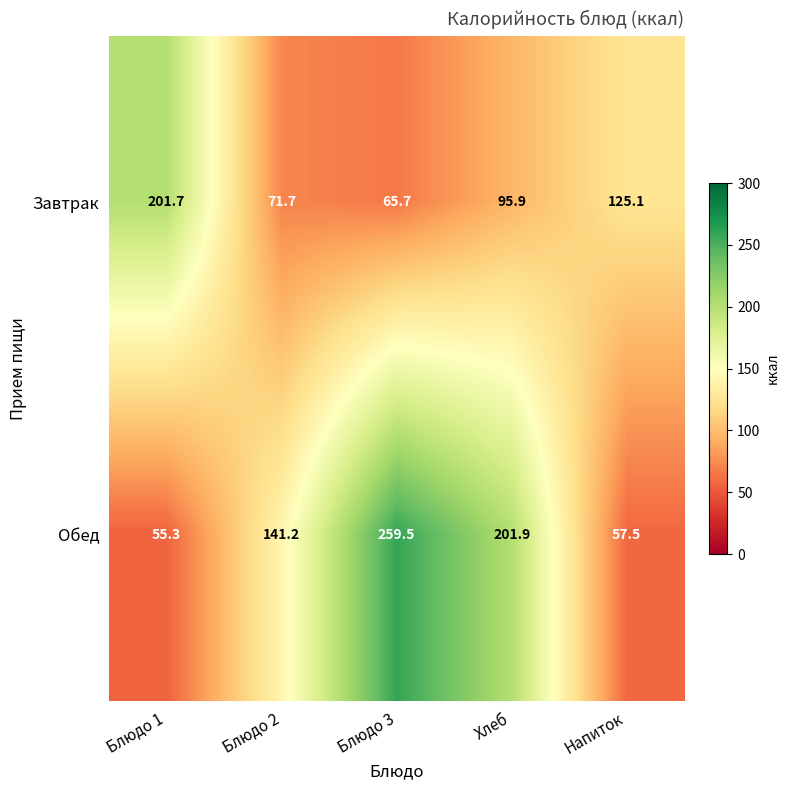

List the series in order of their overall mean, lowest first.

Завтрак, Обед